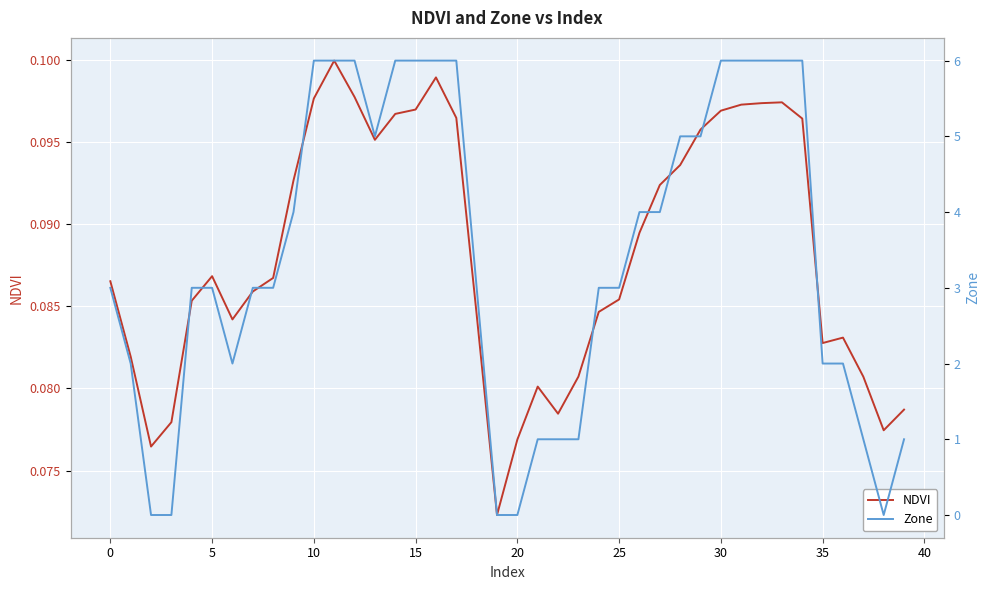

Where is NDVI nearest to the value 0?

19